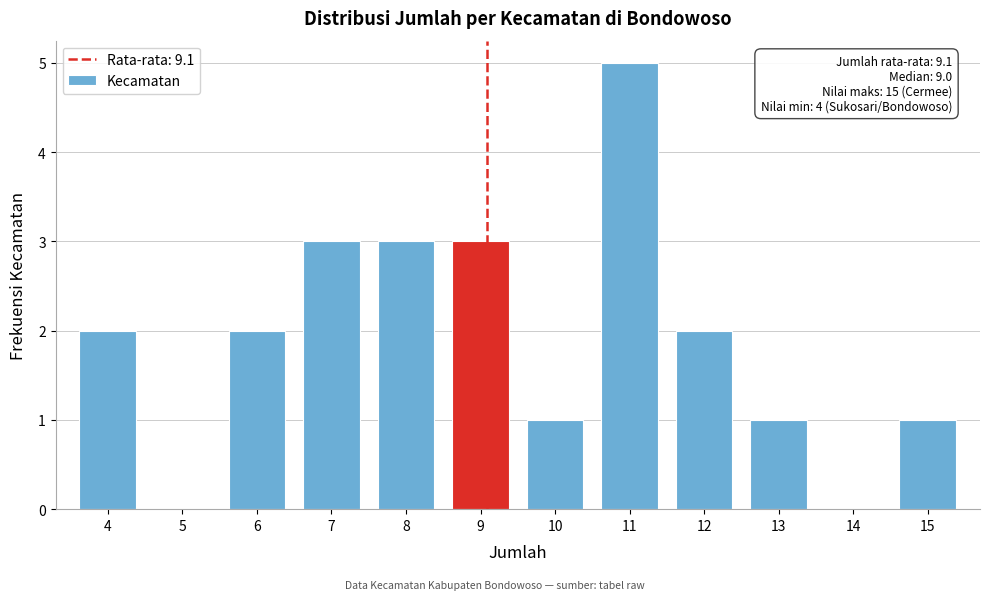

Over which range of the x-axis is the bar tallest?

10.5 to 11.5